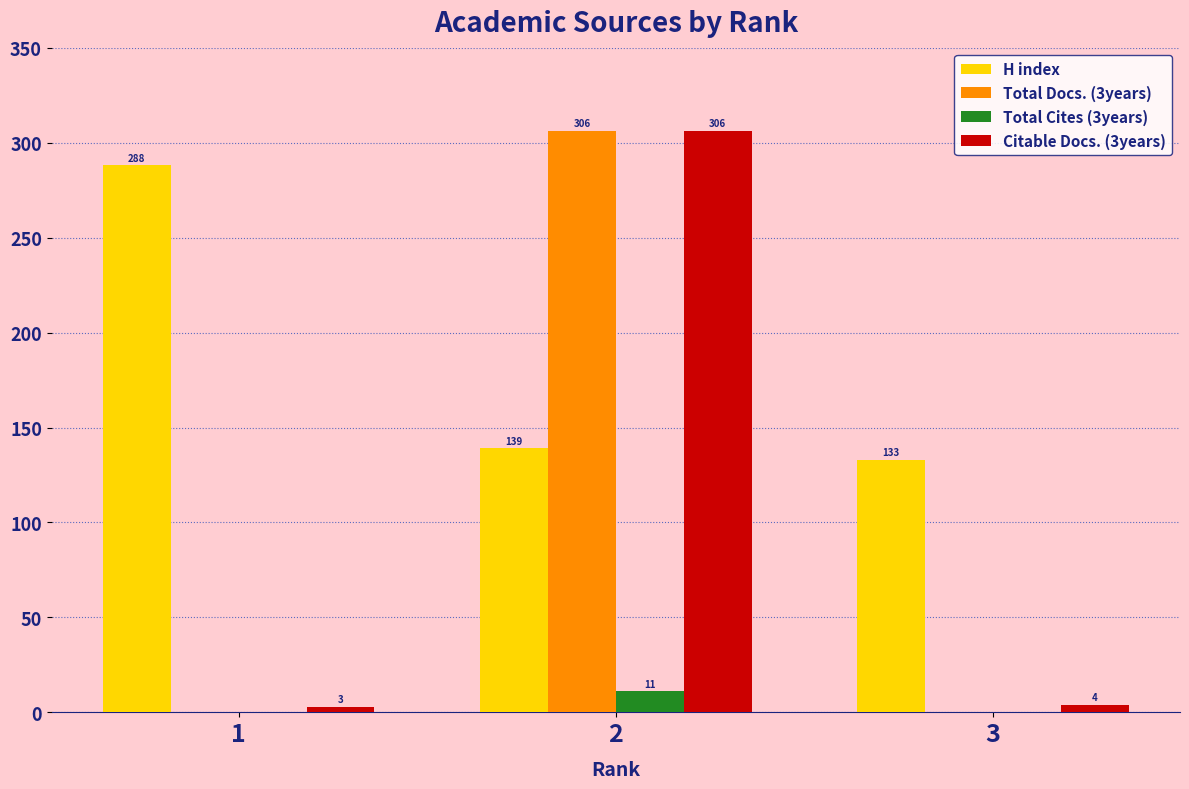

What is the greatest value displayed?

306